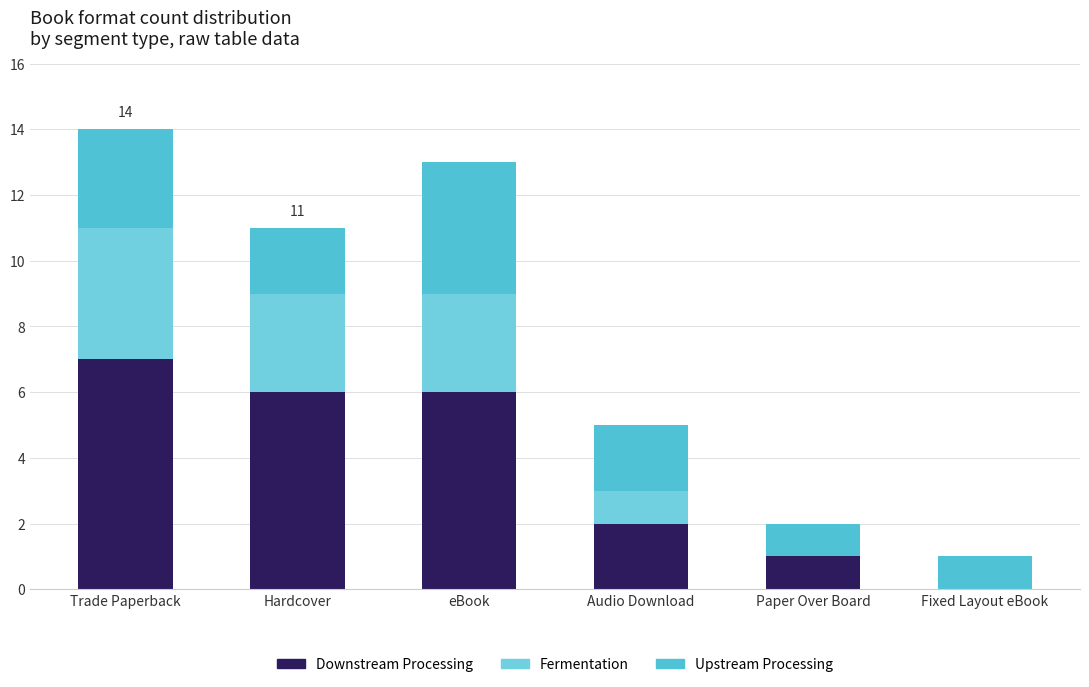

Are the bars horizontal?

No